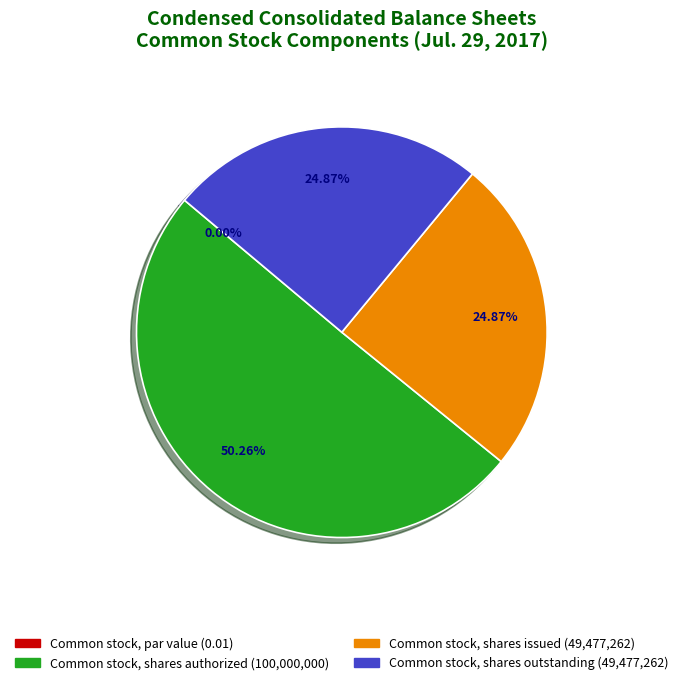

What is the total percentage of Common stock, shares issued and Common stock, shares authorized?

75.1%